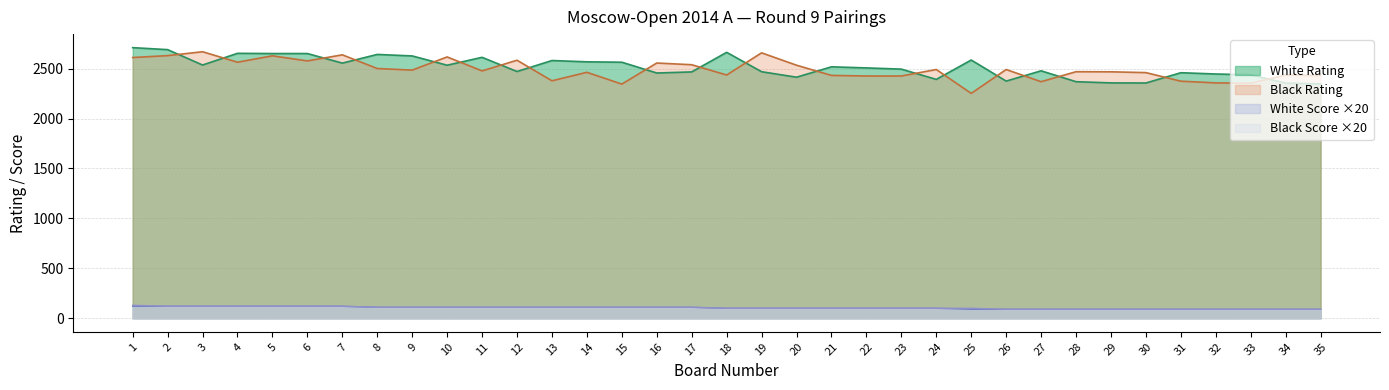

At which label is White Rating closest to 2528?

10